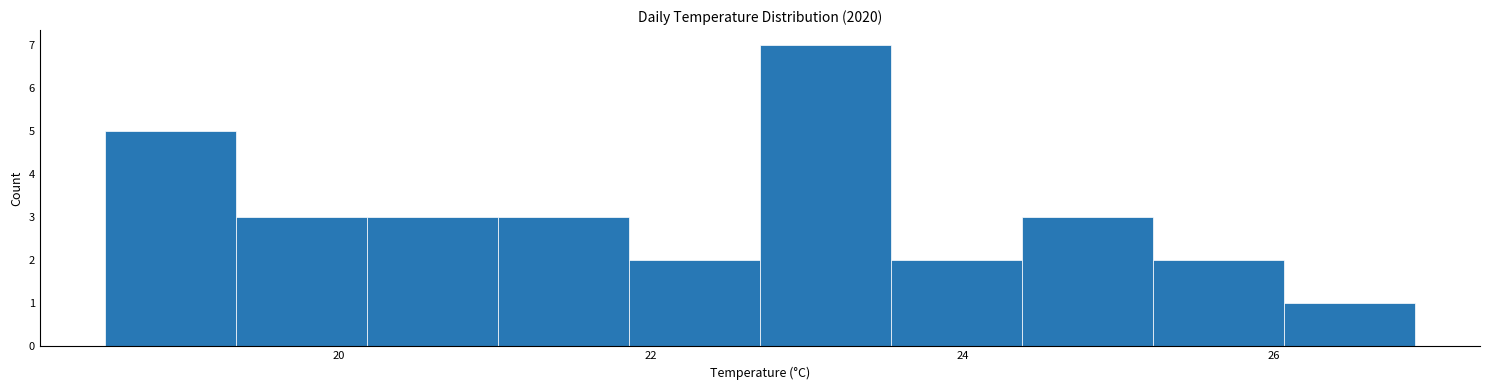

Which range on the x-axis has the tallest bar?

22.70 to 23.54